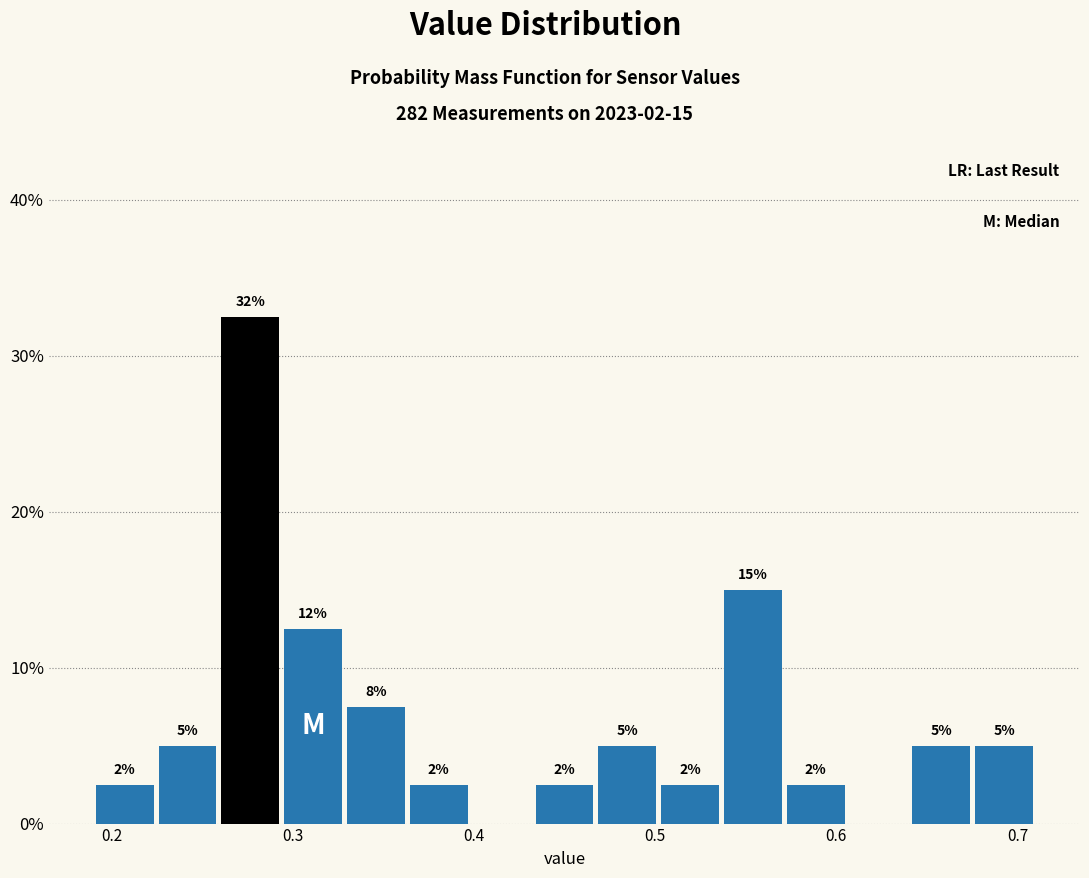

Read against the x-axis, roughly where is the centre of the tallest bar?

0.28